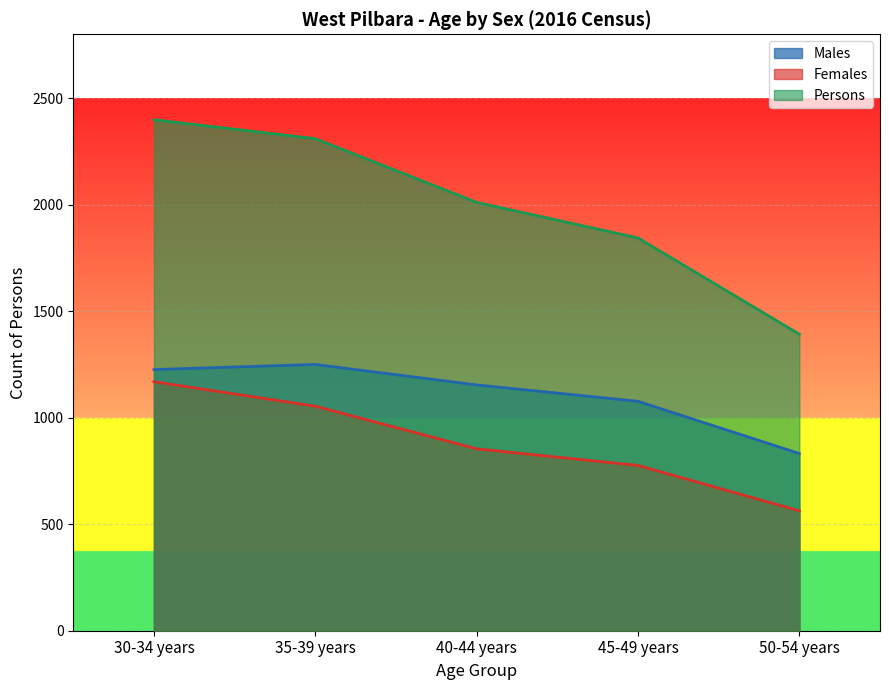

Is it true that Females equals 776 at 45-49 years?

True